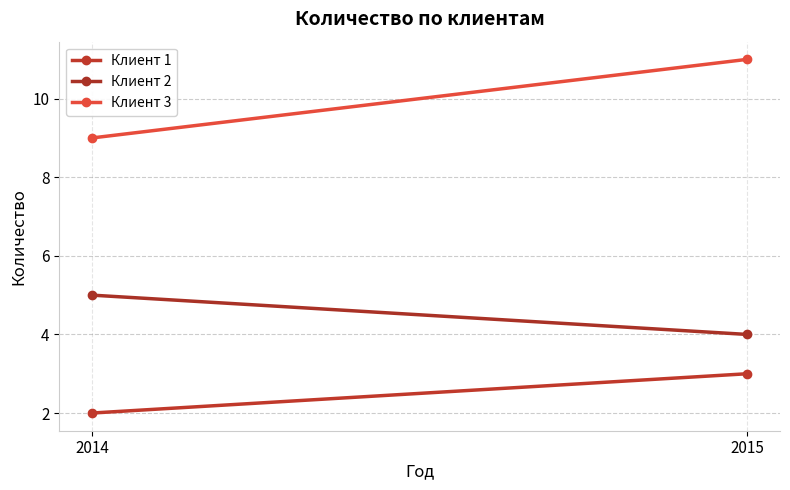

The value of Клиент 3 at 2015 is 18. True or false?

False